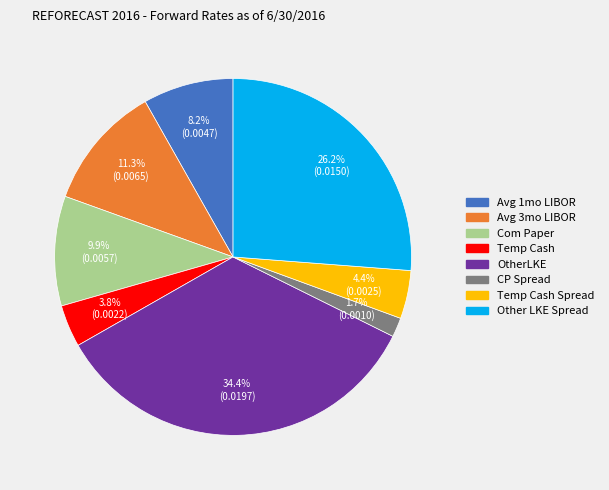

Is there a majority slice in this chart?

No